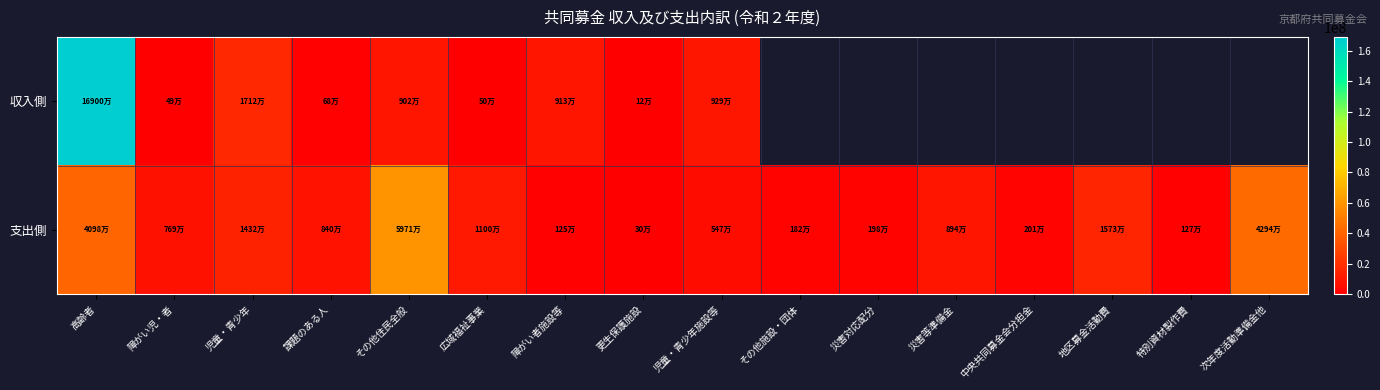

Which category has the lowest value in the 支出側 series?

更生保護施設